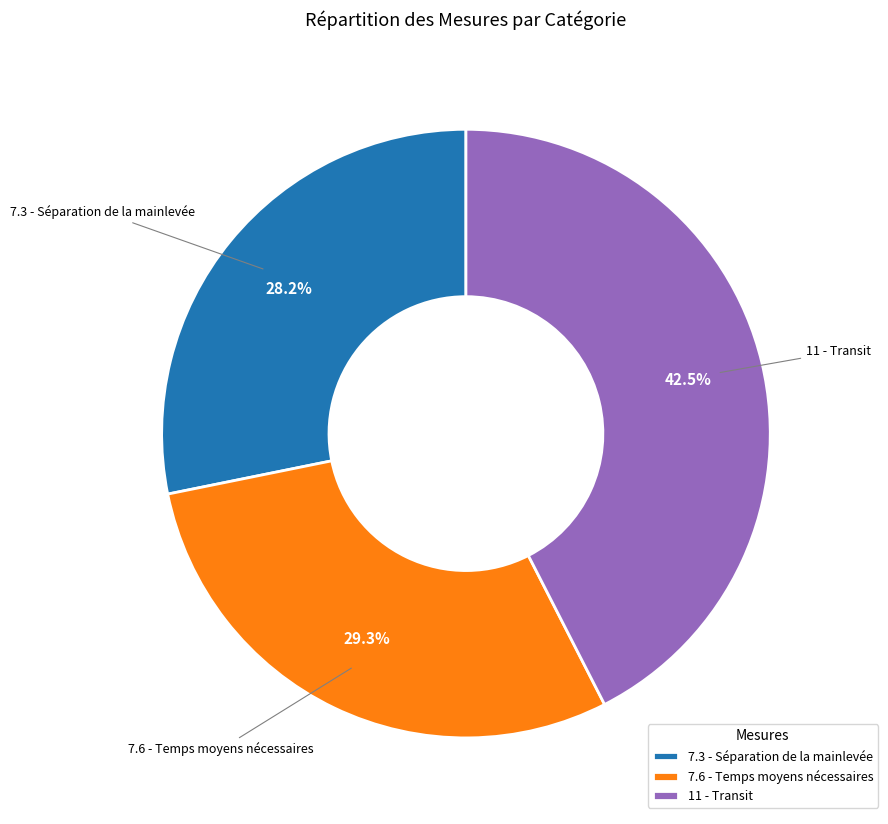

What is the ratio of the value at 7.6 - Temps moyens nécessaires to the value at 7.3 - Séparation de la mainlevée?

1.0